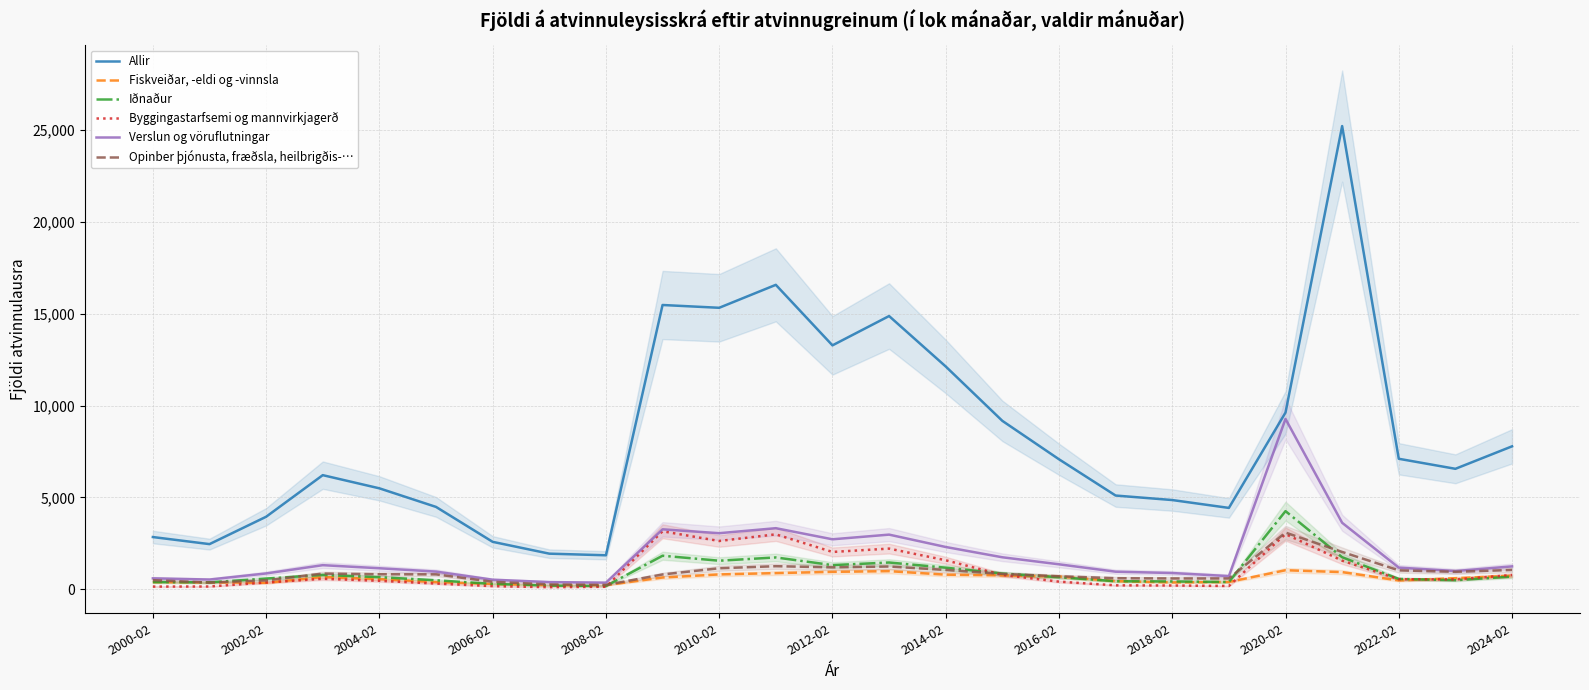

True or false: Allir and Fiskveiðar, -eldi og -vinnsla intersect in this chart.

False